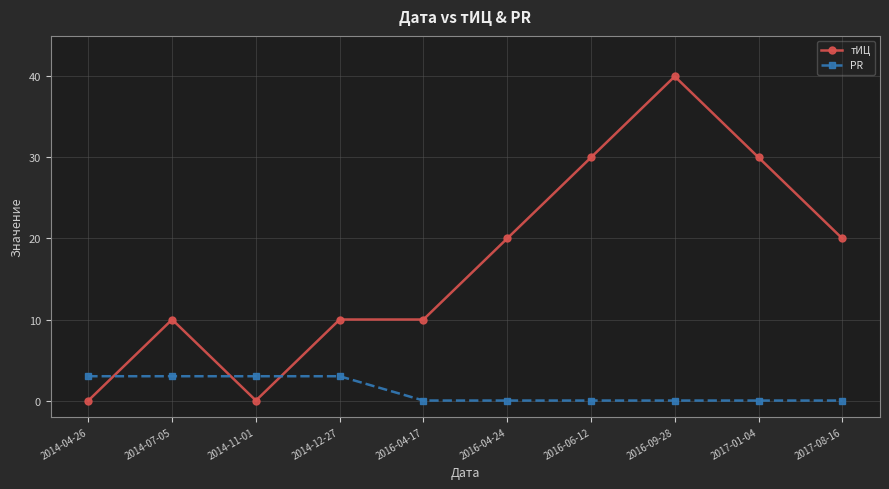

Reading left to right, what are all the values shown in this chart?

тИЦ: 0	10	0	10	10	20	30	40	30	20
PR: 3	3	3	3	0	0	0	0	0	0